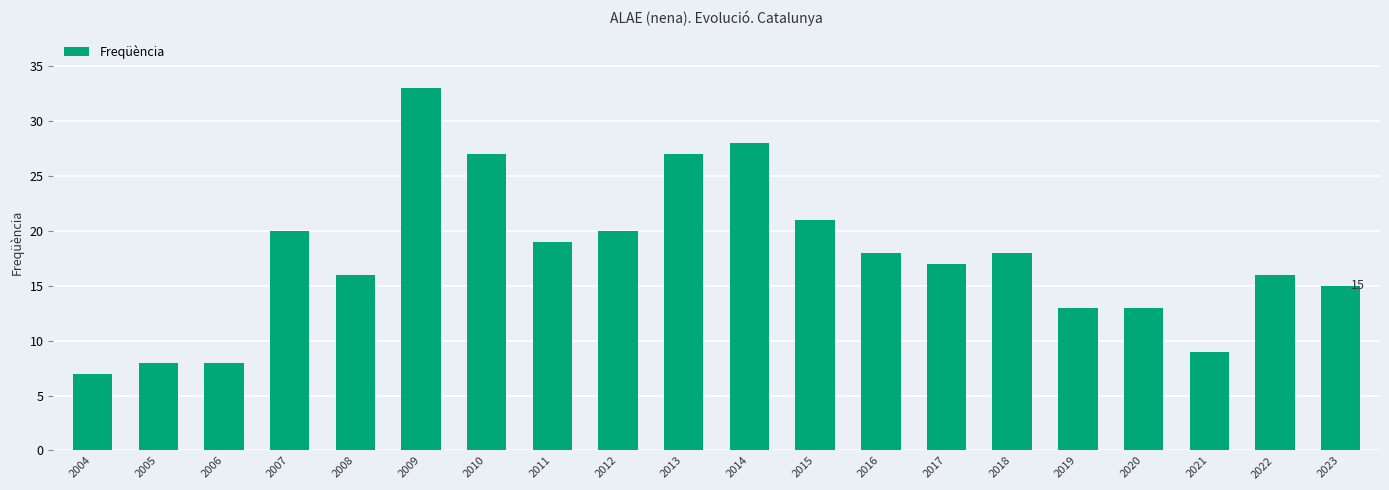

Reading left to right, what are all the values shown in this chart?

7	8	8	20	16	33	27	19	20	27	28	21	18	17	18	13	13	9	16	15